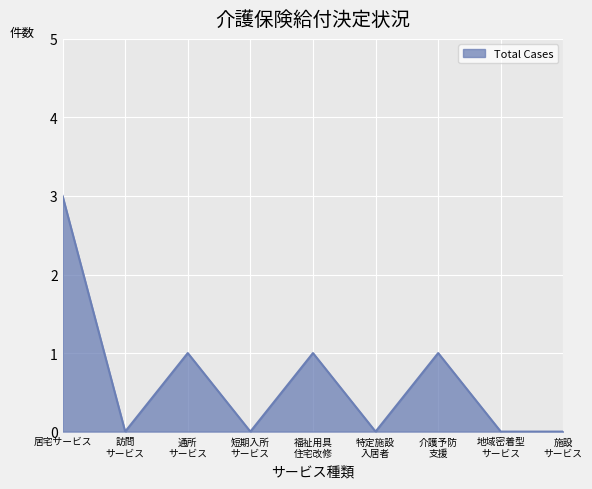

What is the difference between the maximum and minimum values?

3